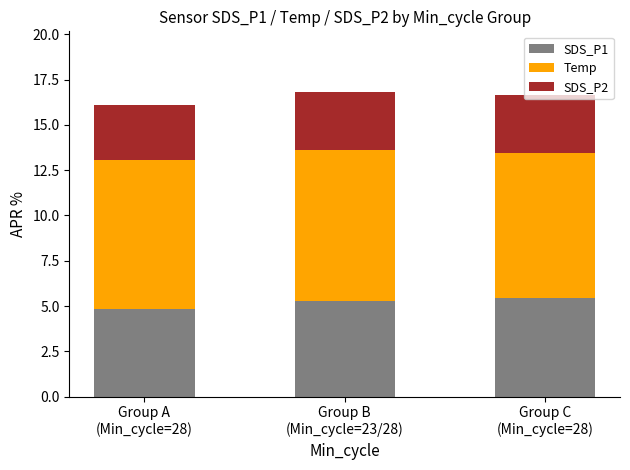

What are all the series names shown in the legend?

SDS_P1, Temp, SDS_P2